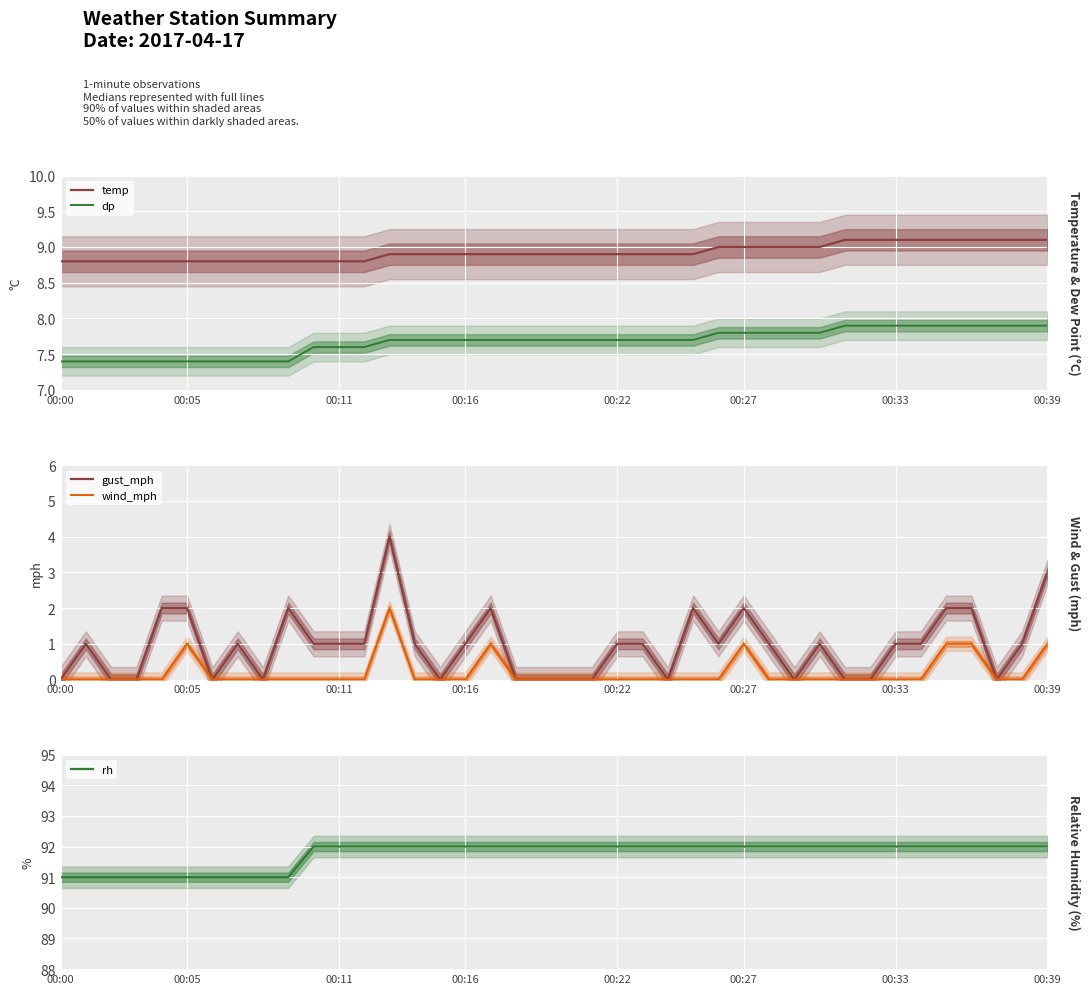

True or false: temp has more than 0 points higher than both neighbors.

False